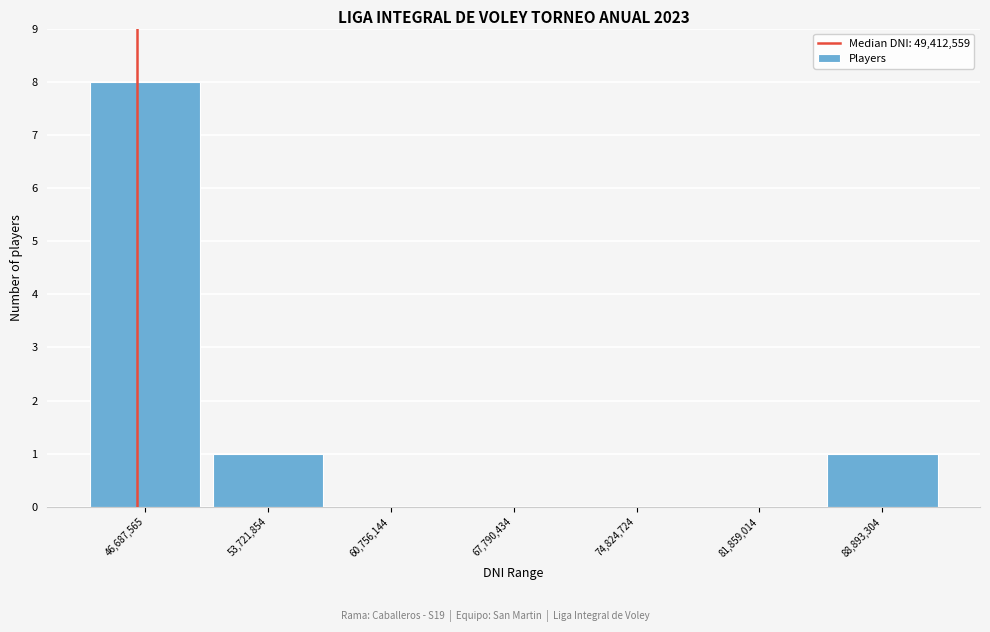

Reading left to right, what are all the values shown in this chart?

46,687,565=8	53,721,854=1	60,756,144=0	67,790,434=0	74,824,724=0	81,859,014=0	88,893,304=1